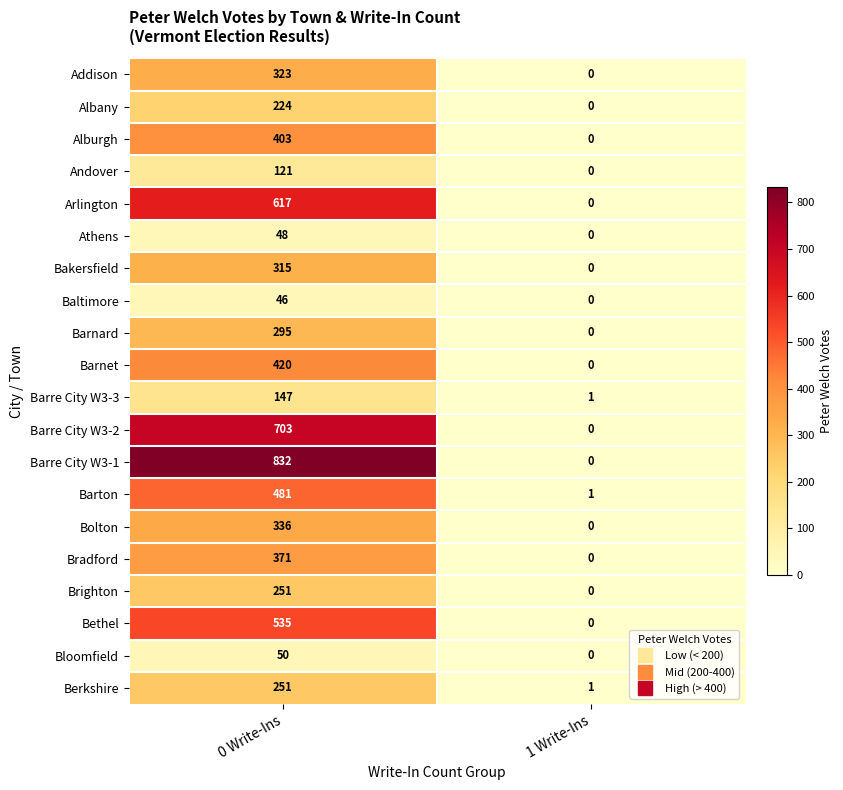

What is the sum of the Baltimore values at 1 Write-Ins and 0 Write-Ins?

46